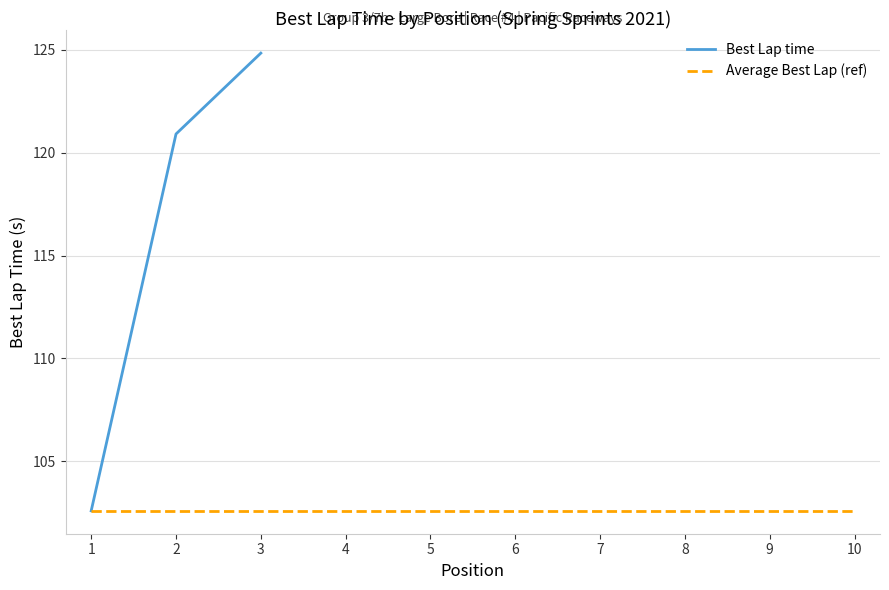

Is the value of Average Best Lap (ref) at 9 greater than the value of Best Lap time at 6?

No